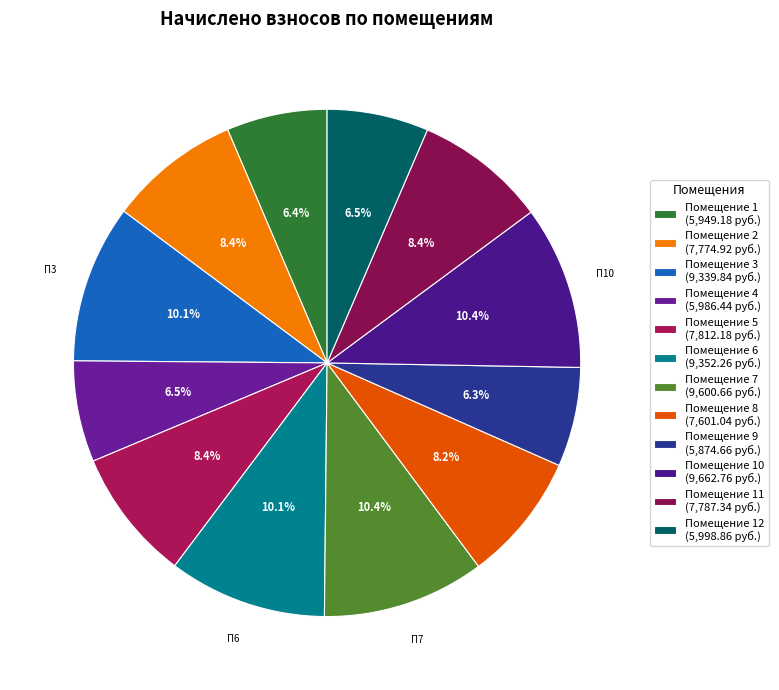

Does any single category account for the majority?

No